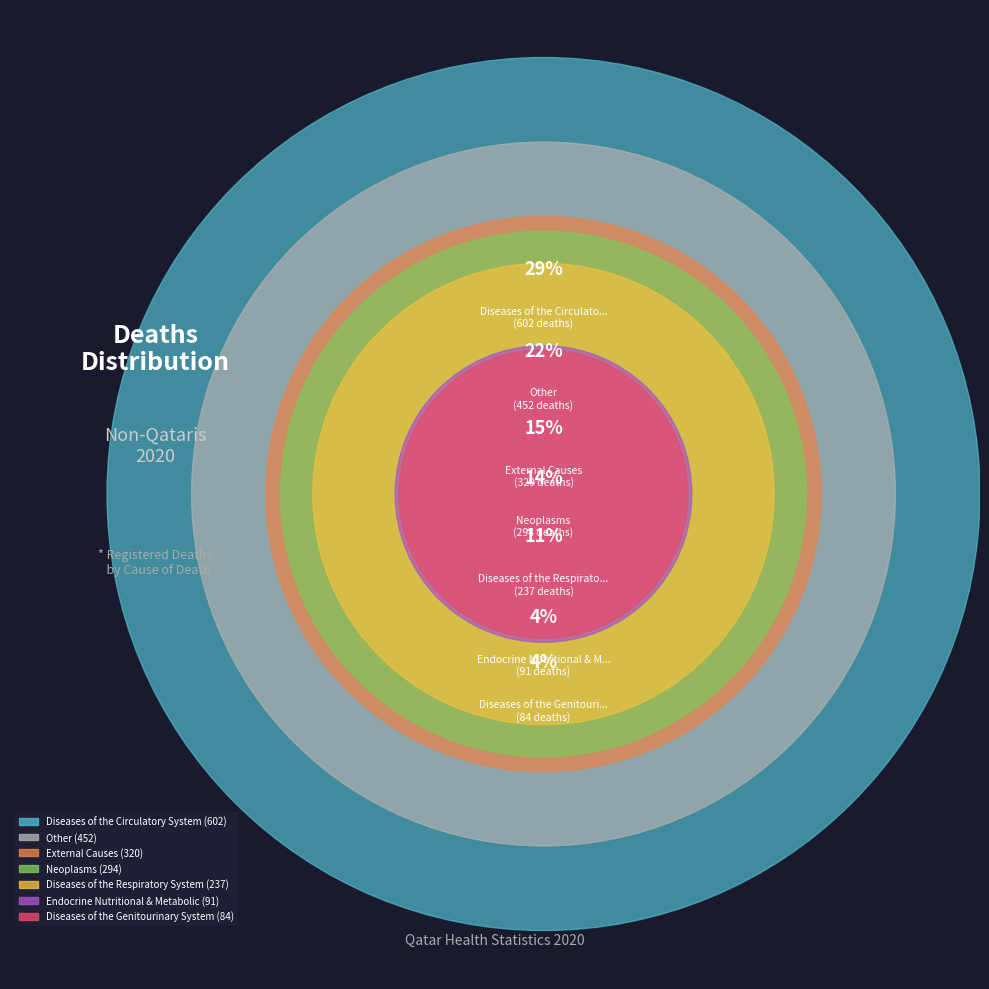

Does any single category account for the majority?

No